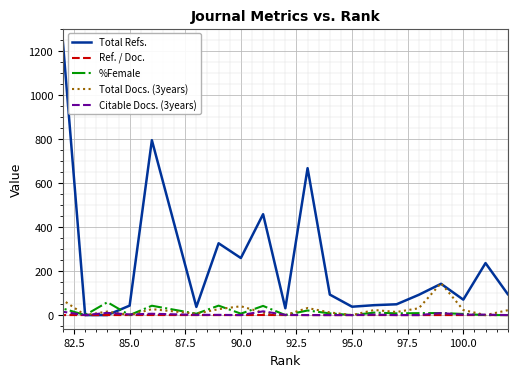

What is the value of the Citable Docs. (3years) point at the 11th from the left?

1.0